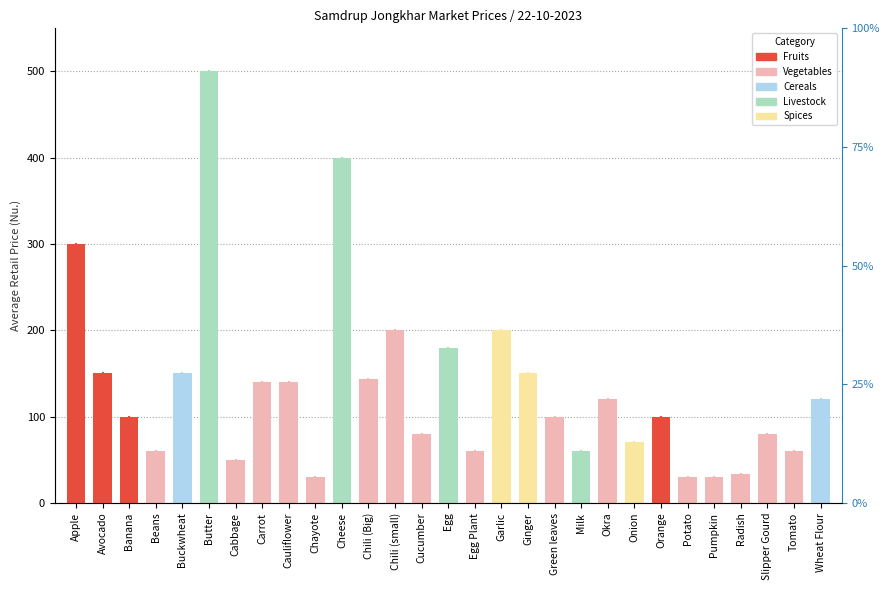

Which has a higher value, Cheese or Cabbage?

Cheese